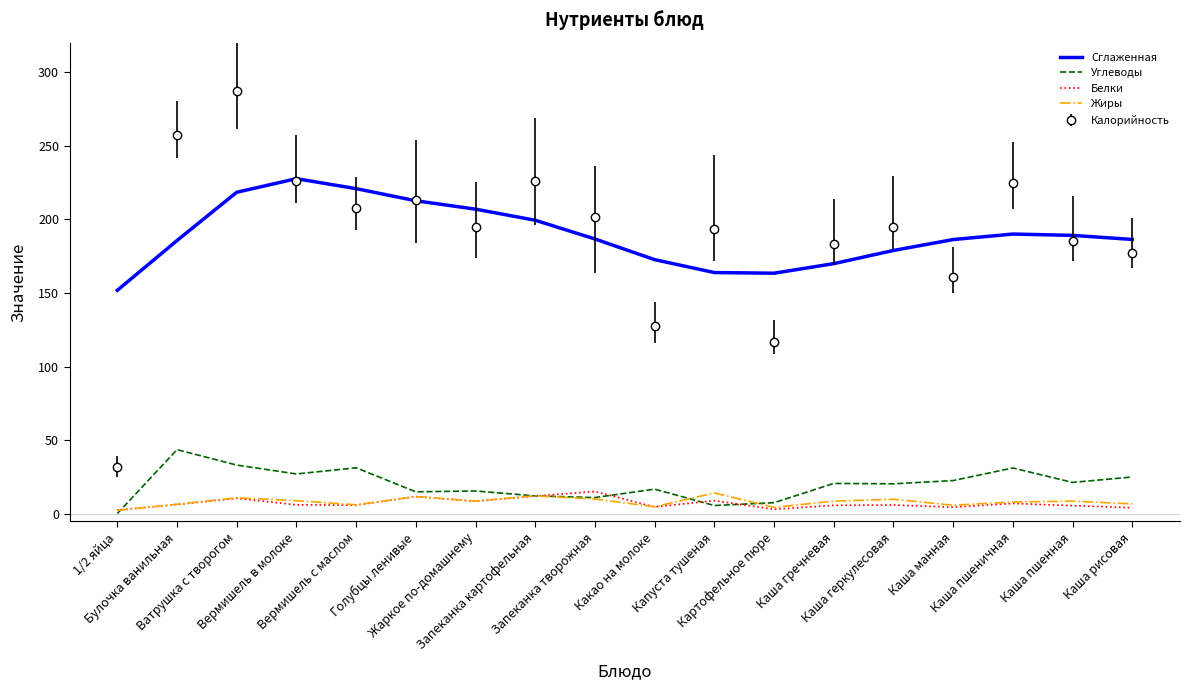

Which series has the widest spread of values?

Калорийность